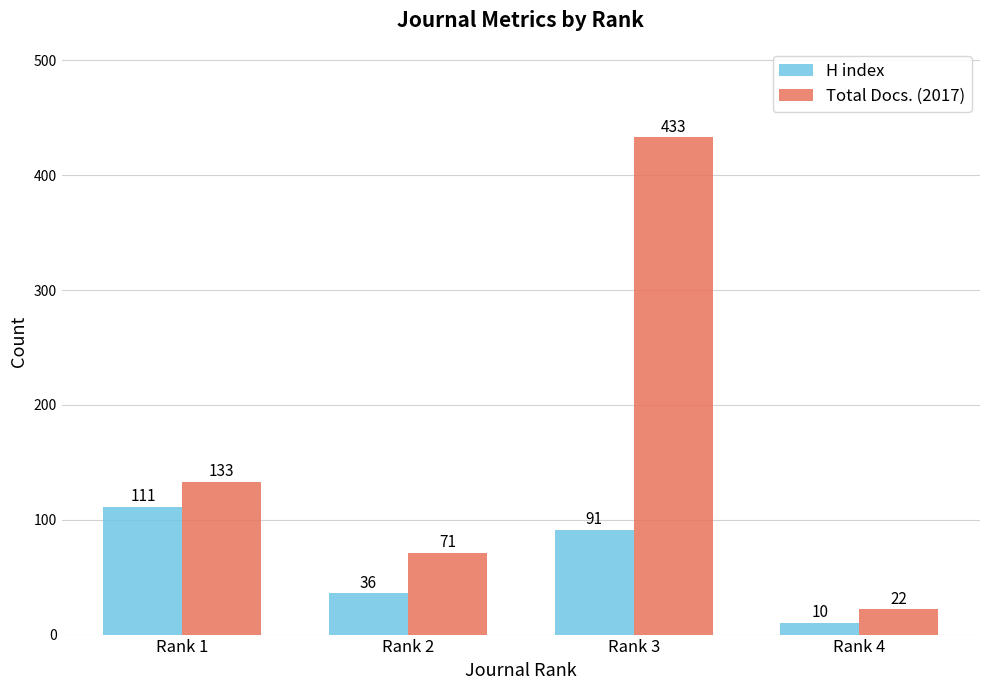

At which category does the chart reach its minimum across all series?

Rank 4